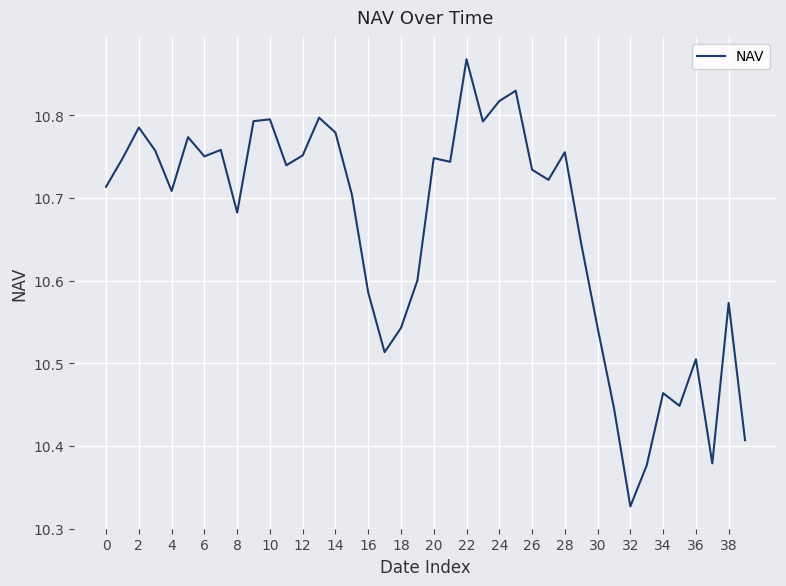

What is the difference between the maximum and minimum values?

0.5